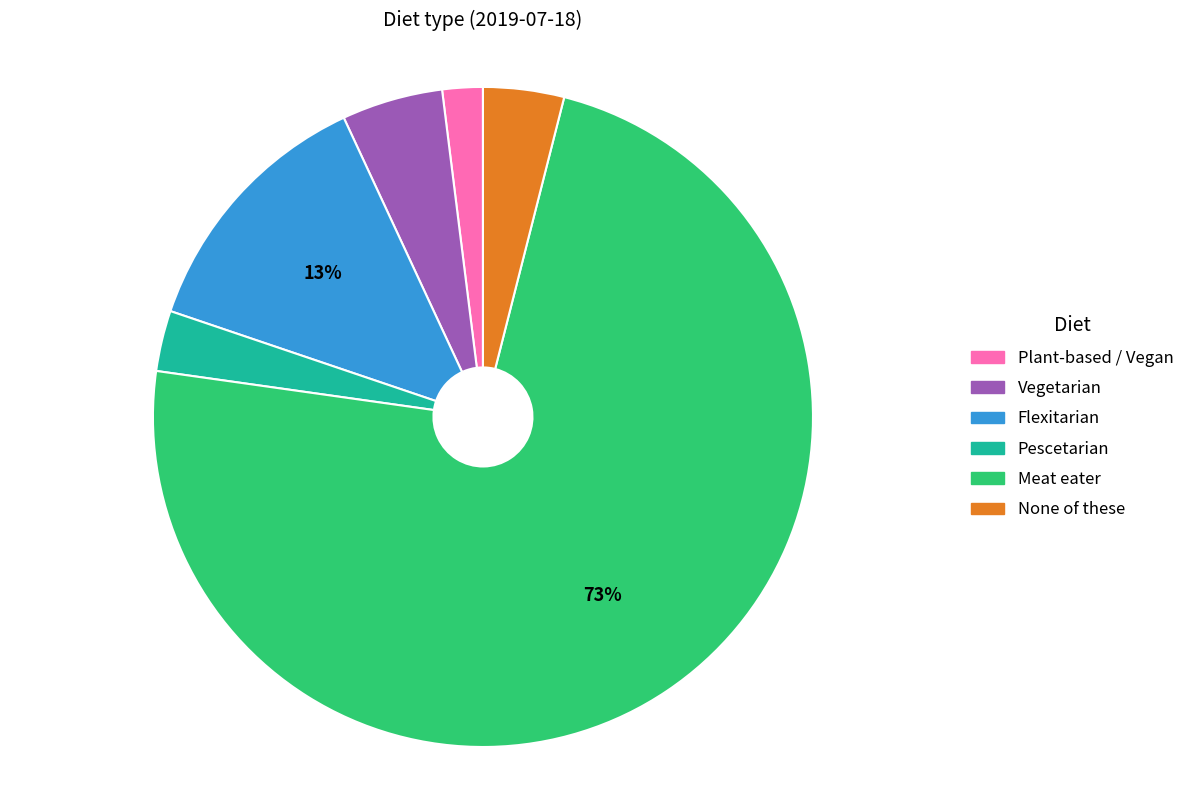

Count the number of slices in the pie.

6